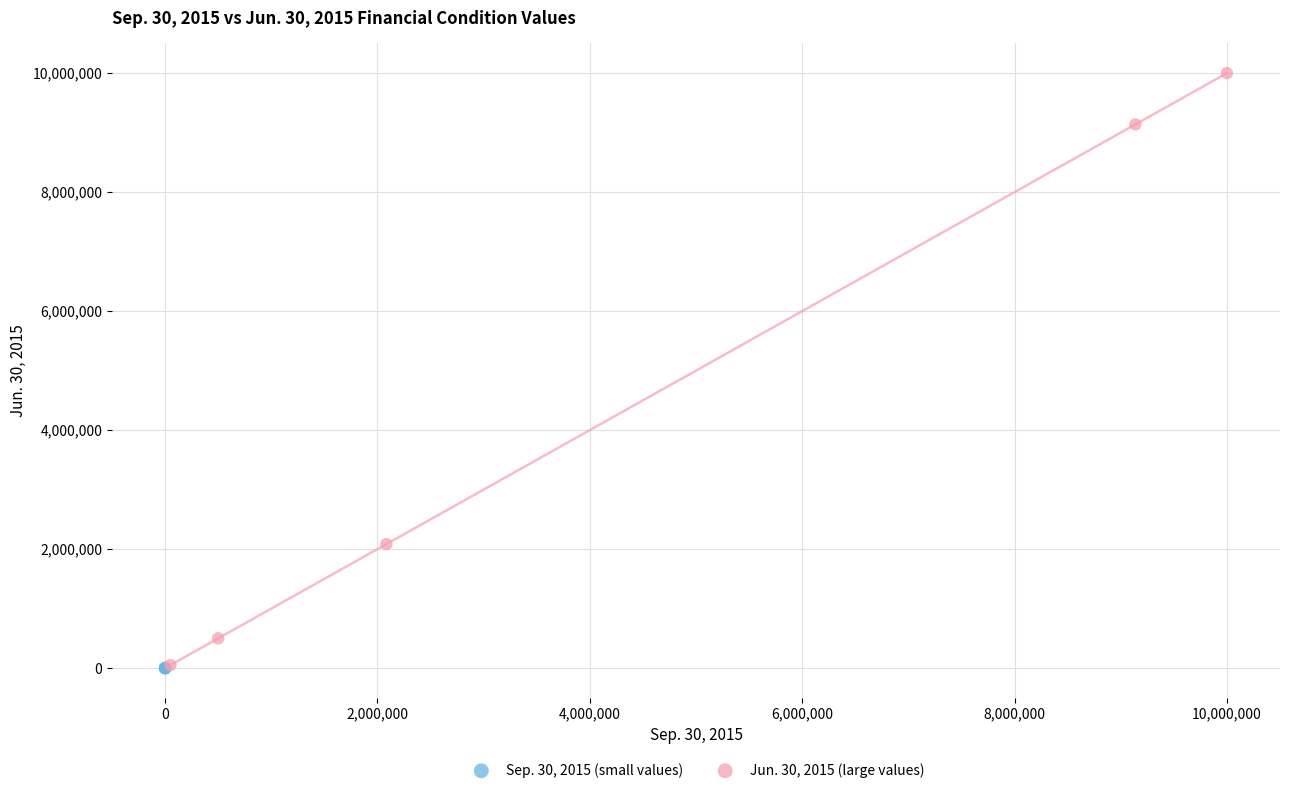

Which series reaches the maximum Y coordinate?

Jun. 30, 2015 (large values)